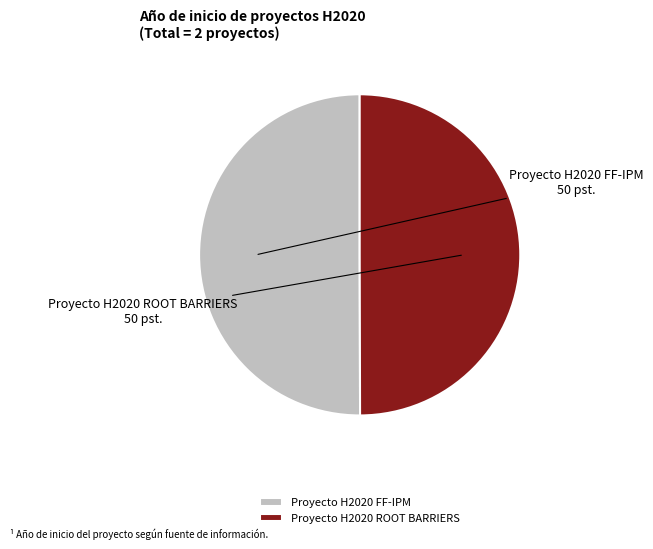

Combined, do Proyecto H2020 FF-IPM and Proyecto H2020 ROOT BARRIERS account for over 50%?

Yes